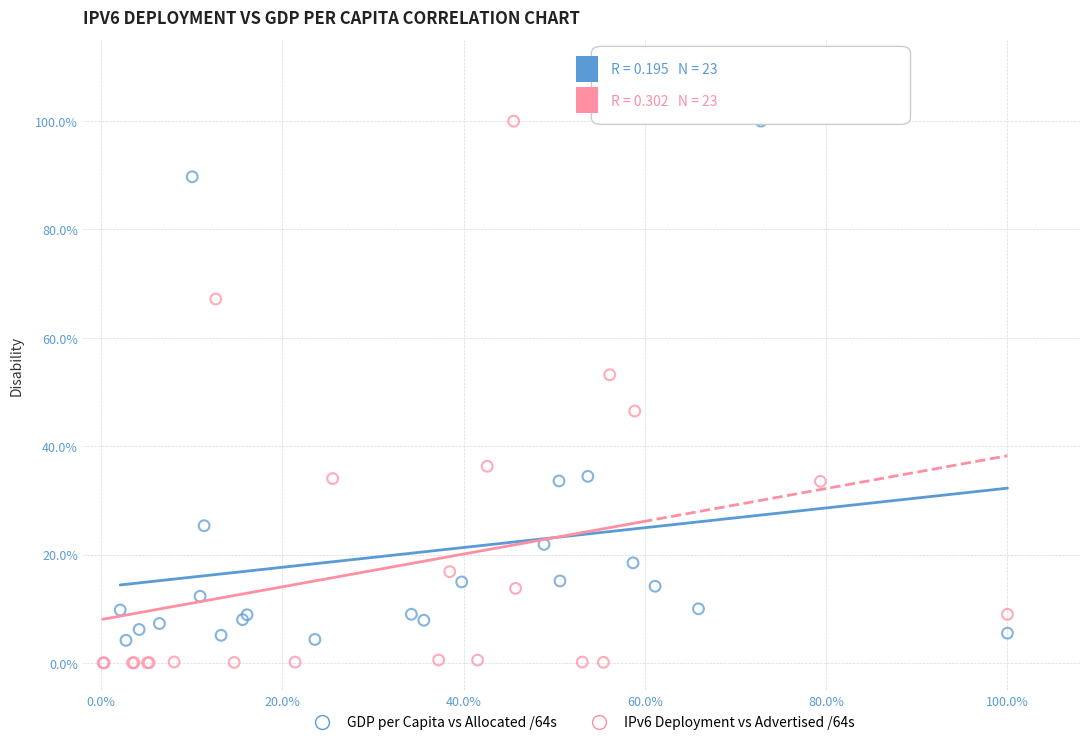

What are all the series names shown in the legend?

GDP per Capita vs Allocated /64s, IPv6 Deployment vs Advertised /64s